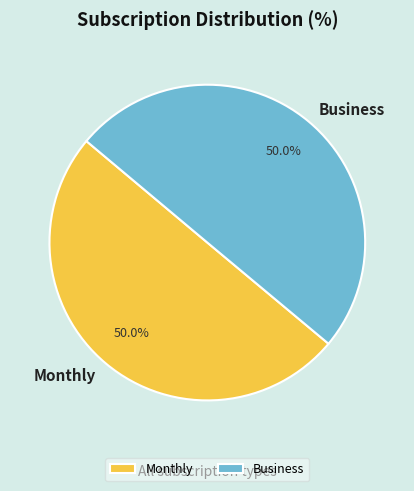

What portion of the pie excludes Monthly?

50.0%